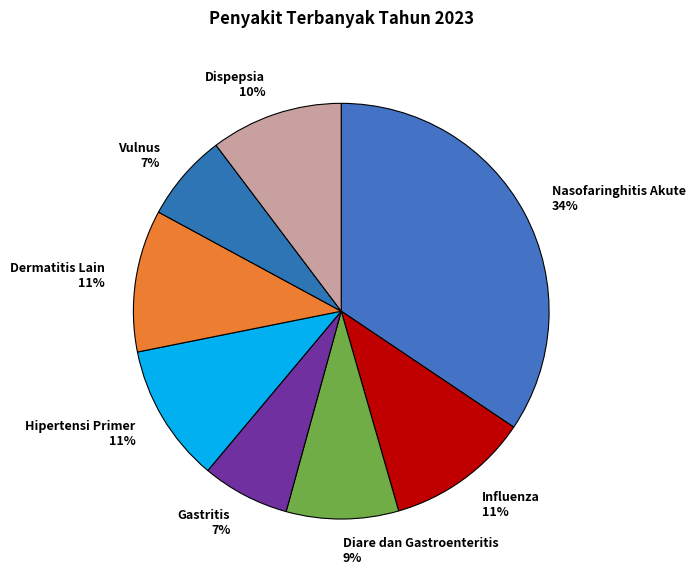

What percentage is the Dispepsia slice, to the nearest percent?

10%